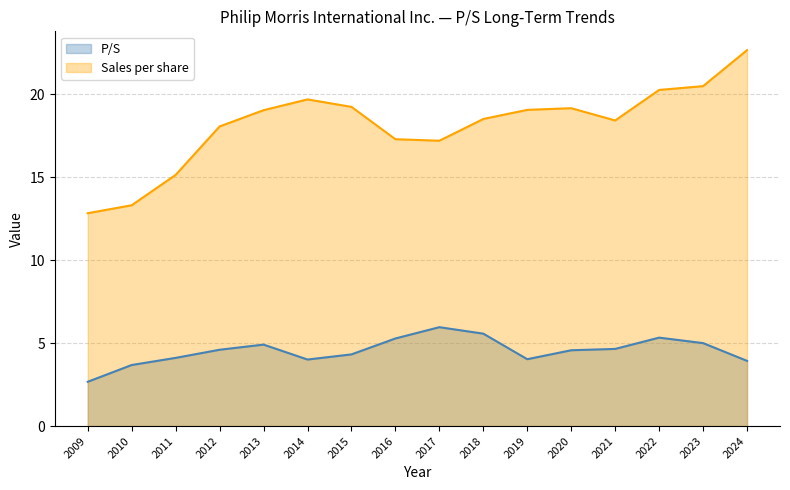

True or false: P/S has more than 2 points higher than both neighbors.

True